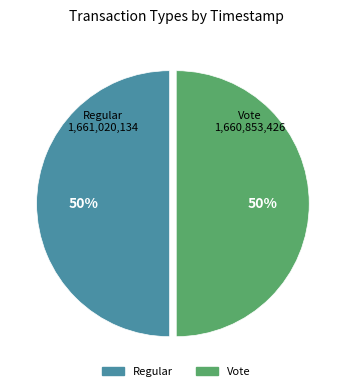

To the nearest percent, what is the average slice percentage?

50%